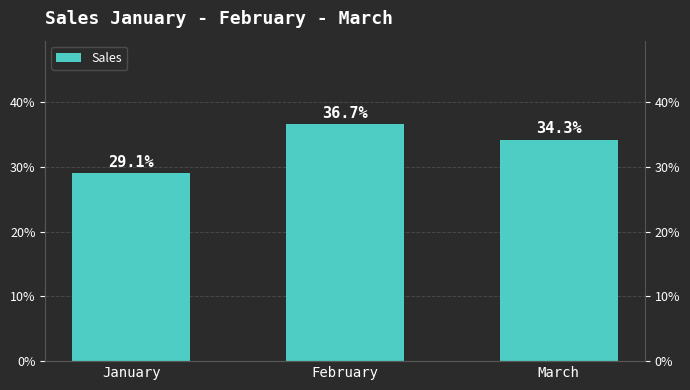

What is the smallest value displayed?

29.1